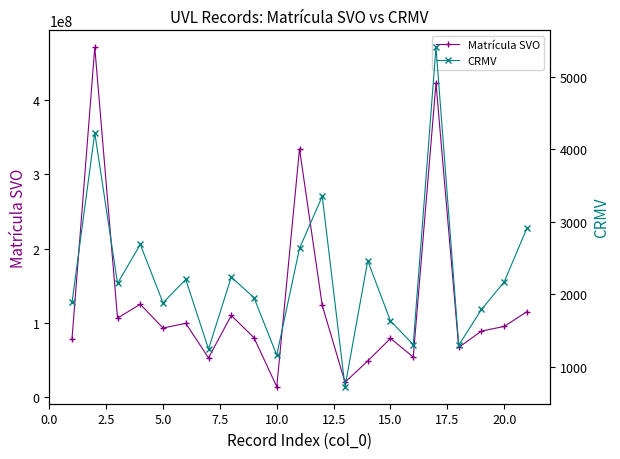

How many interior local peaks does the Matrícula SVO series have?

7